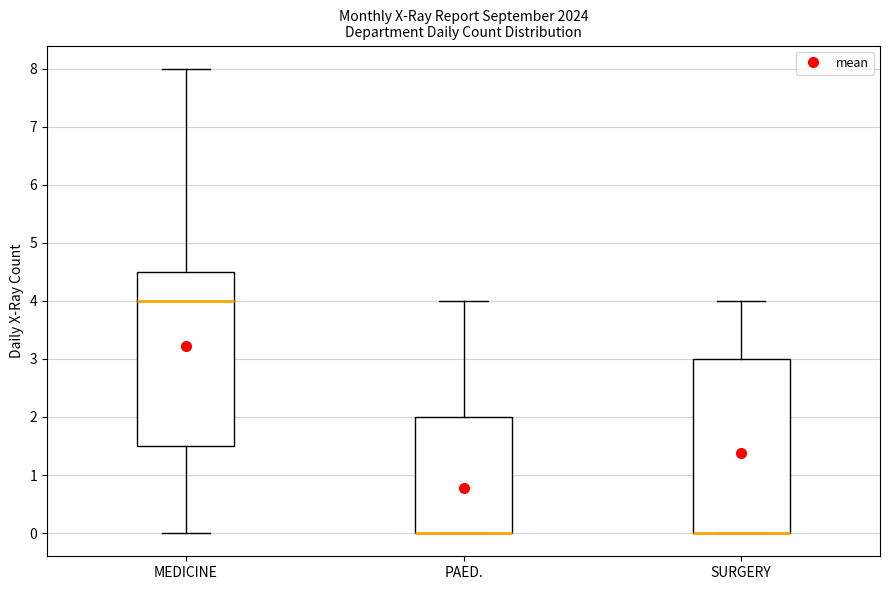

Where does the median line of the box for MEDICINE sit on the y-axis? The values are not printed on the chart, so give them approximately, as read against the axis.

4.0